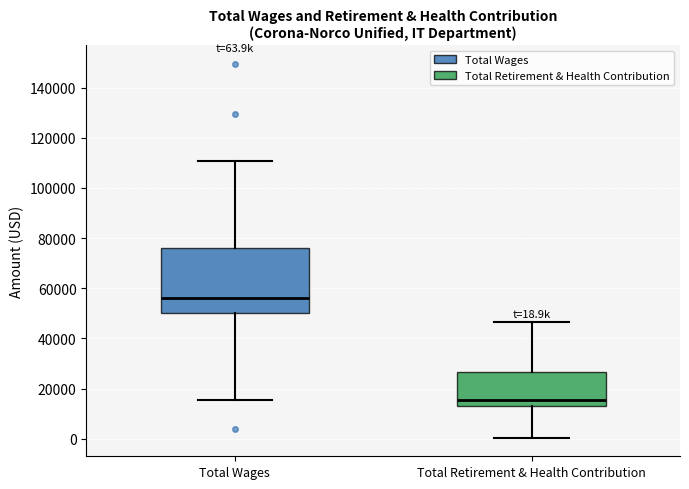

Which box's median line is the highest?

Total Wages